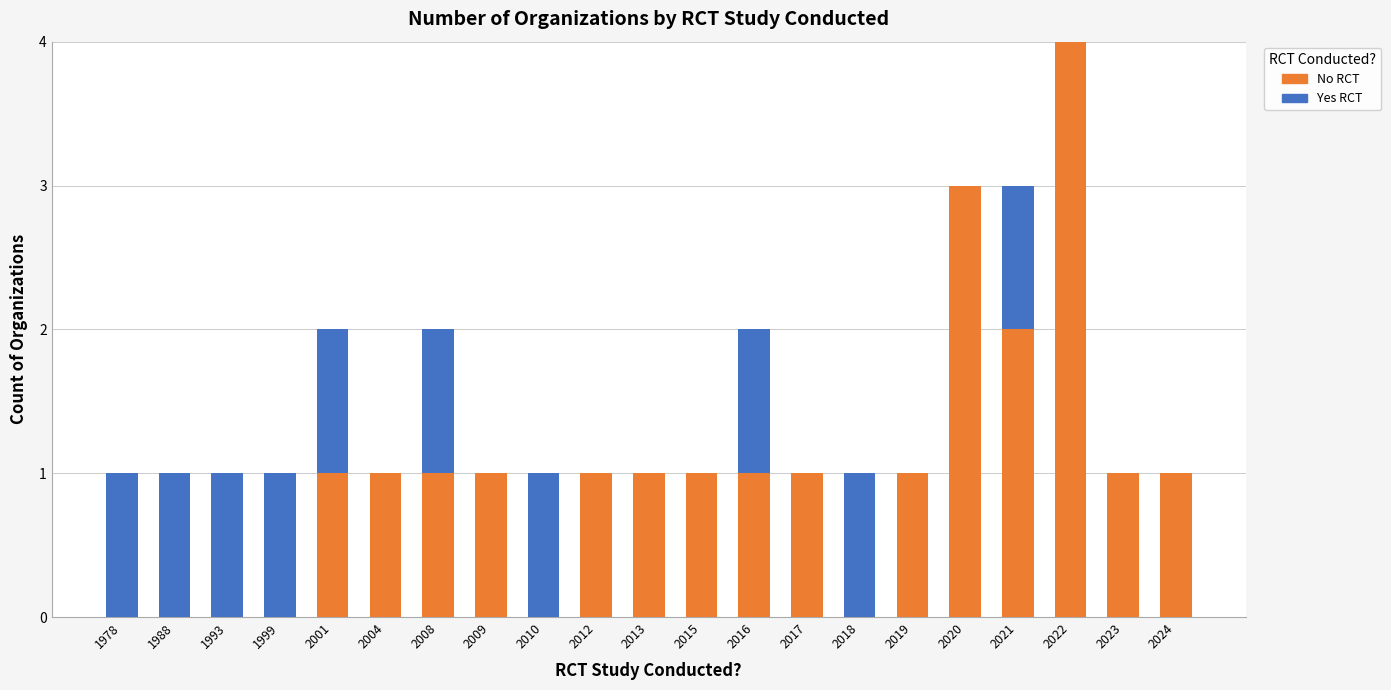

At which category is the sum across all series the highest?

2022